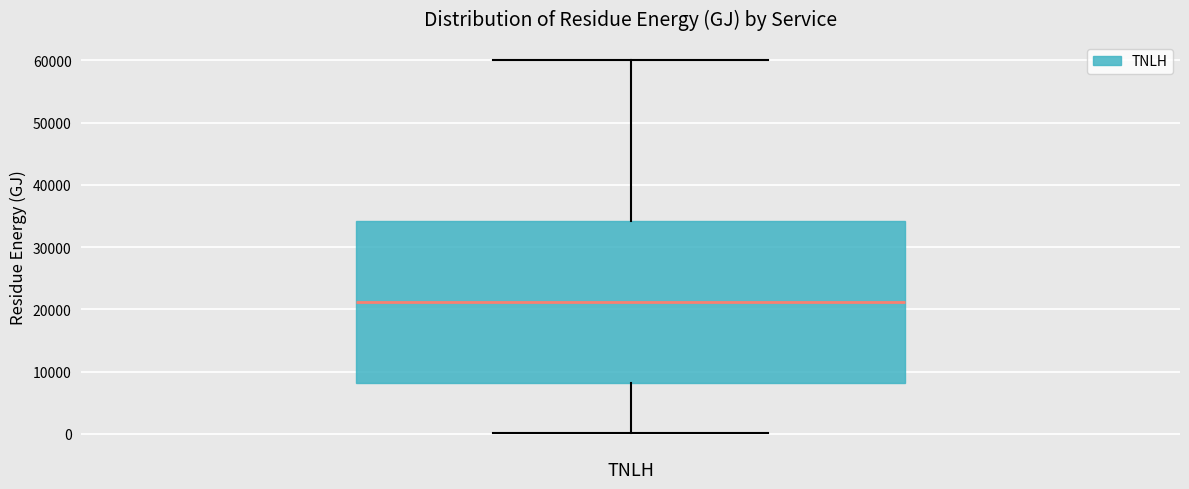

Read this box plot against the y-axis: the position of the median line, the range covered by the box, and the ends of both whiskers. The values are not printed on the chart, so give them approximately, as read against the axis.

median 21000, box 8000 to 34000, whiskers 0 to 60000